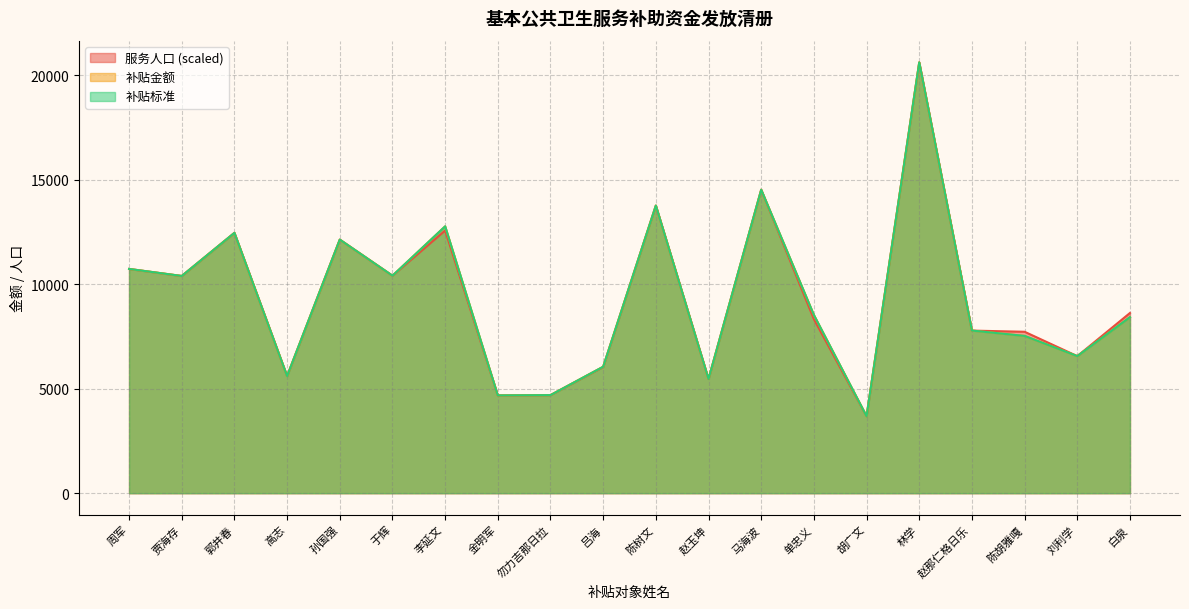

What are all the series names shown in the legend?

服务人口, 补贴金额, 补贴标准